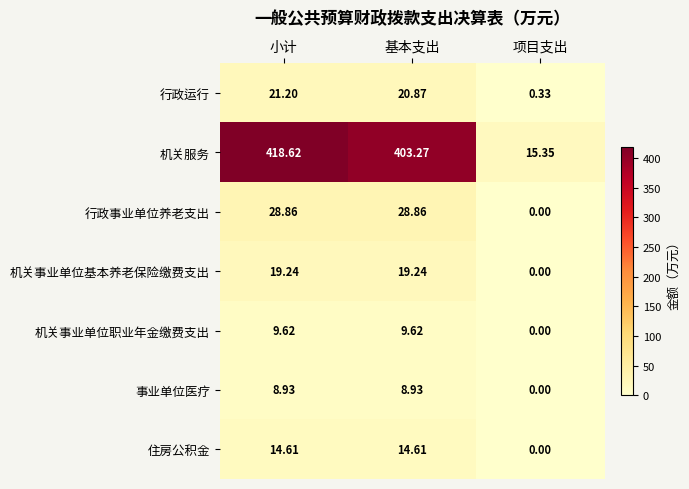

Where does the 行政事业单位养老支出 series first go above 28?

小计